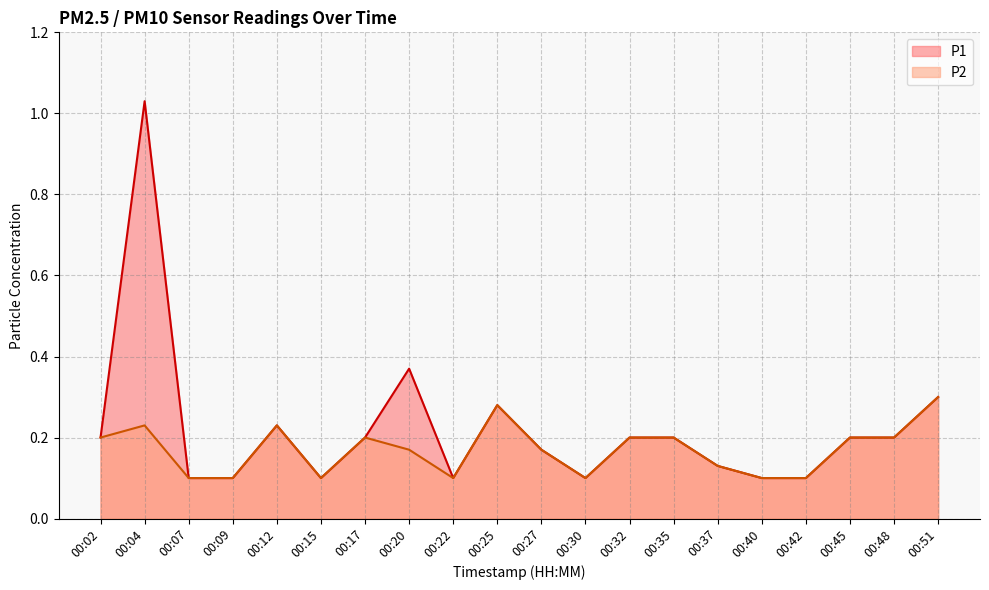

Does the chart have visible grid lines?

Yes